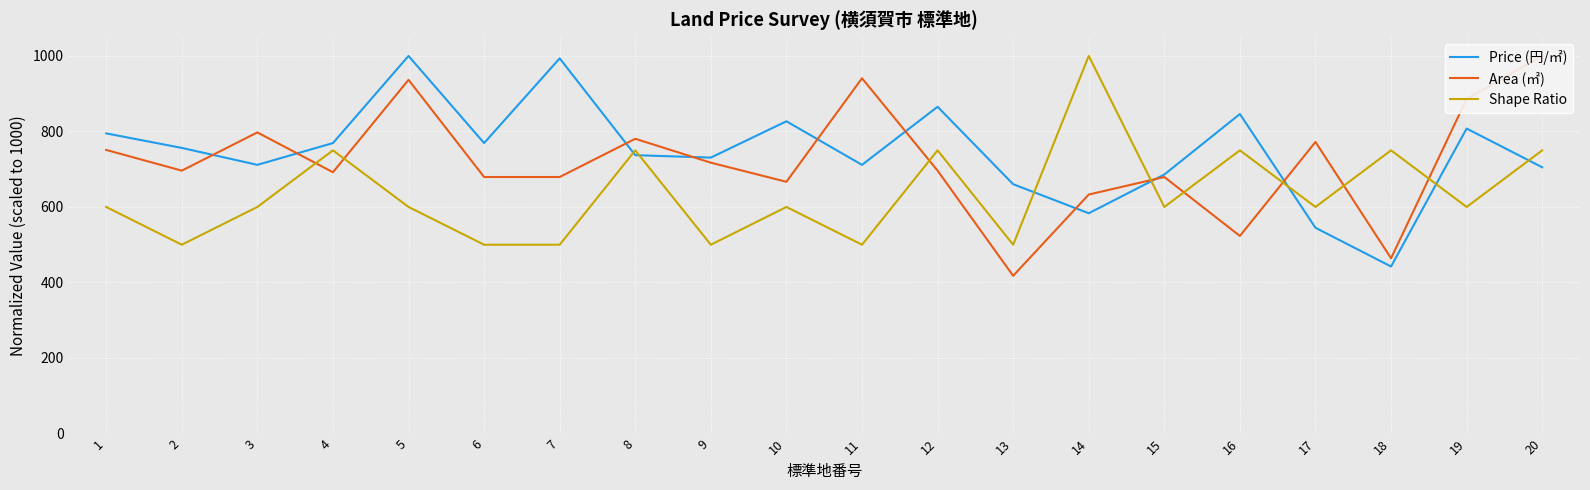

How many data points does each series have?

20